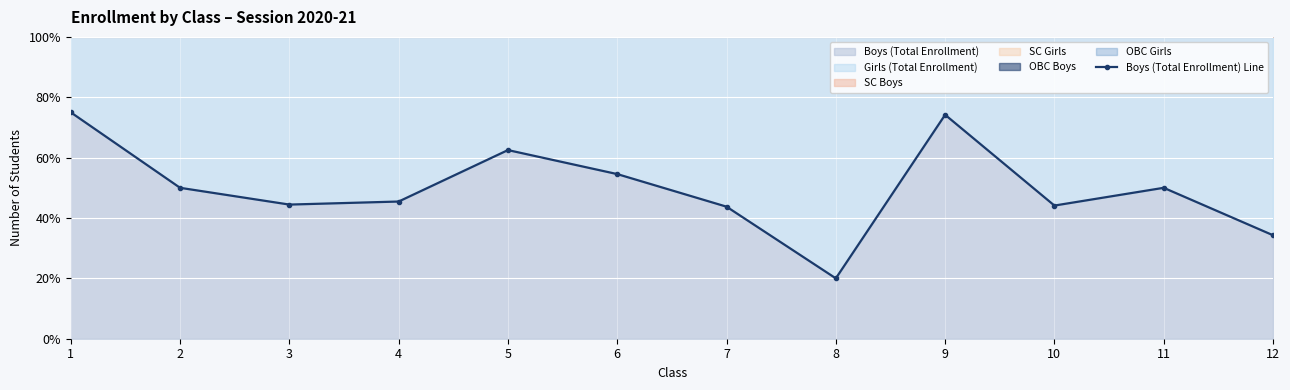

At which category does the chart reach its minimum across all series?

8